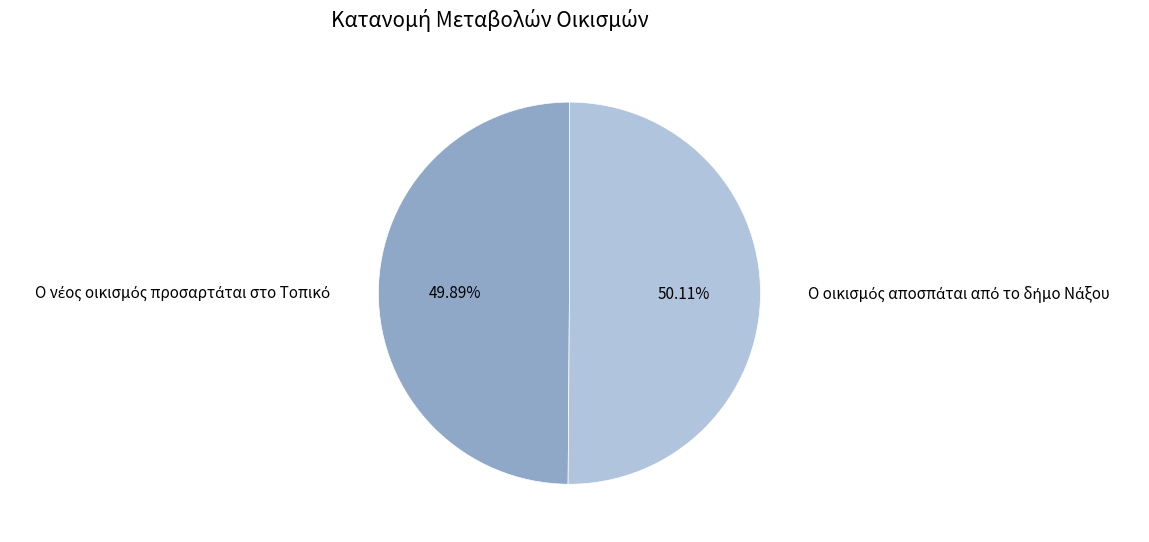

Is there a majority slice in this chart?

Yes